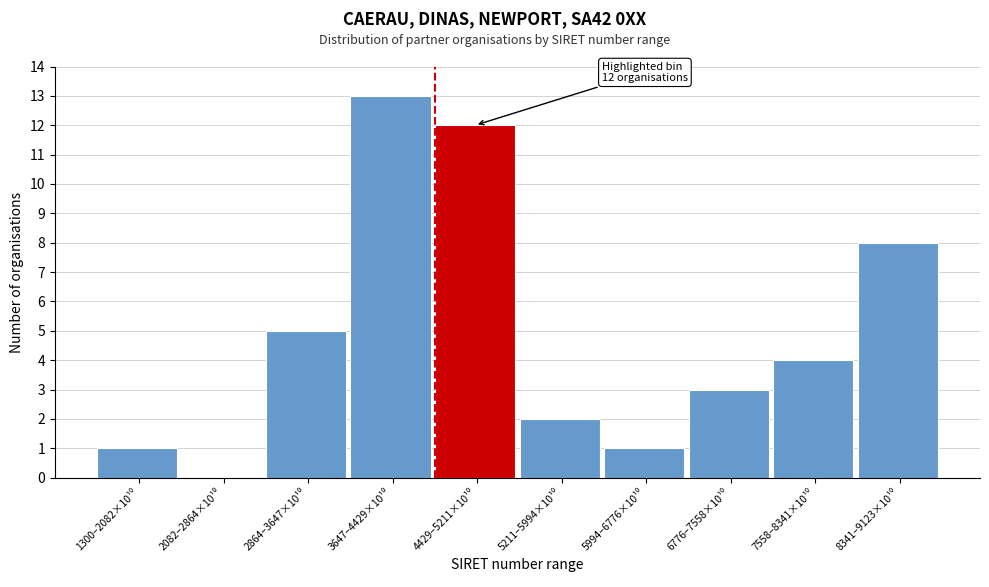

What is the maximum value shown in the chart?

13